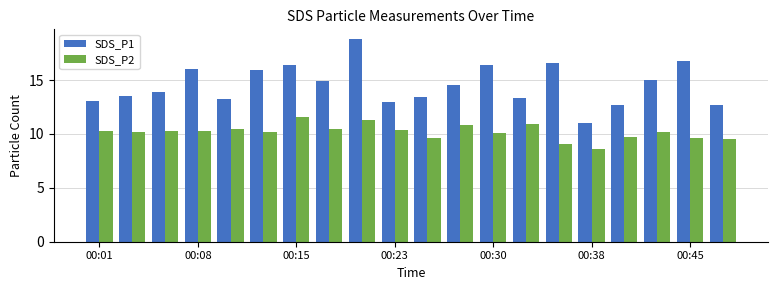

What is the difference between the maximum and minimum values in the SDS_P1 series?

7.8